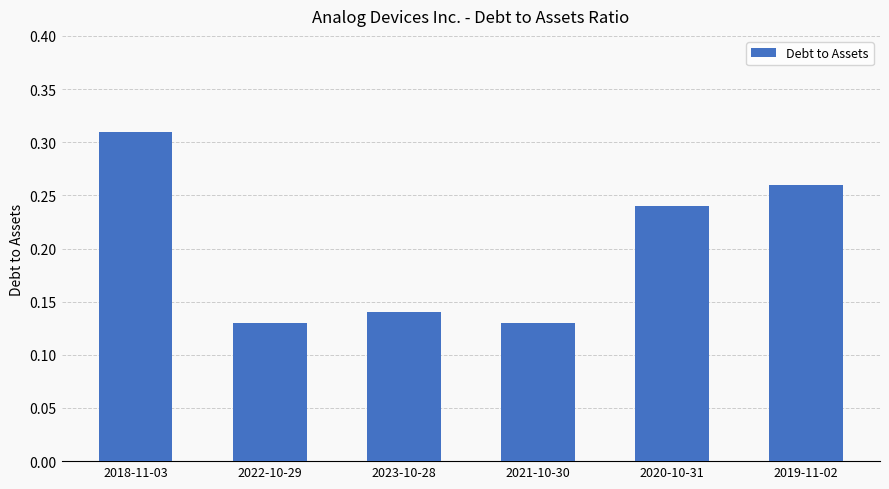

Between 2021-10-30 and 2020-10-31, which is larger?

2020-10-31